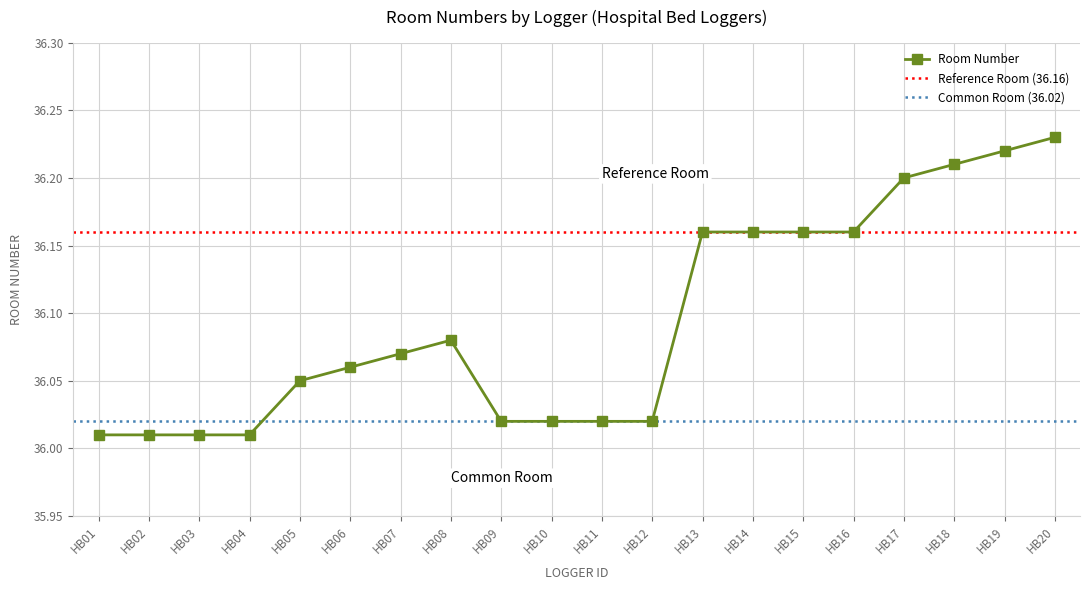

Which label corresponds to the smallest value in the chart?

HB01